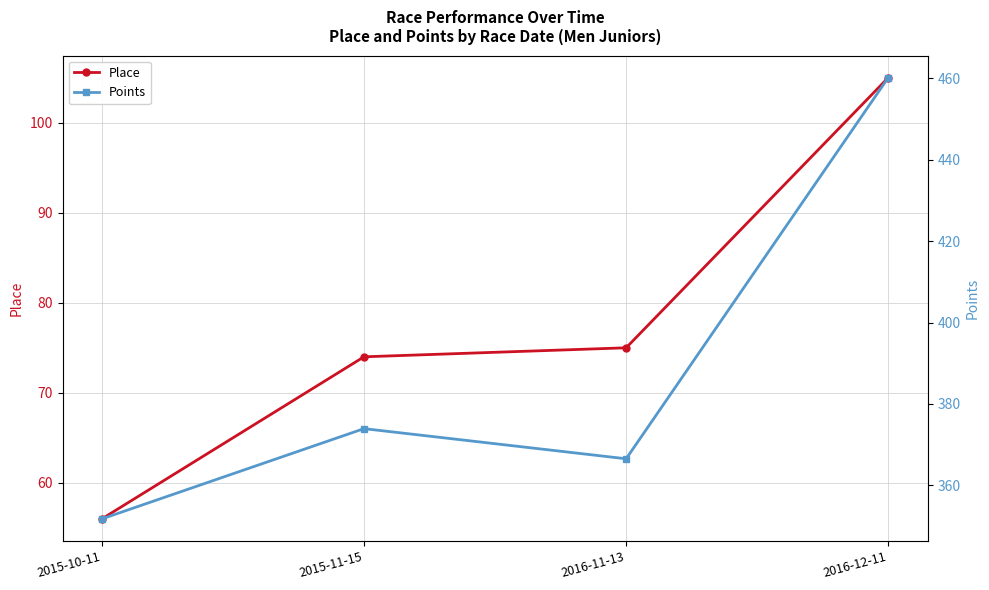

How many data points does each series have?

4